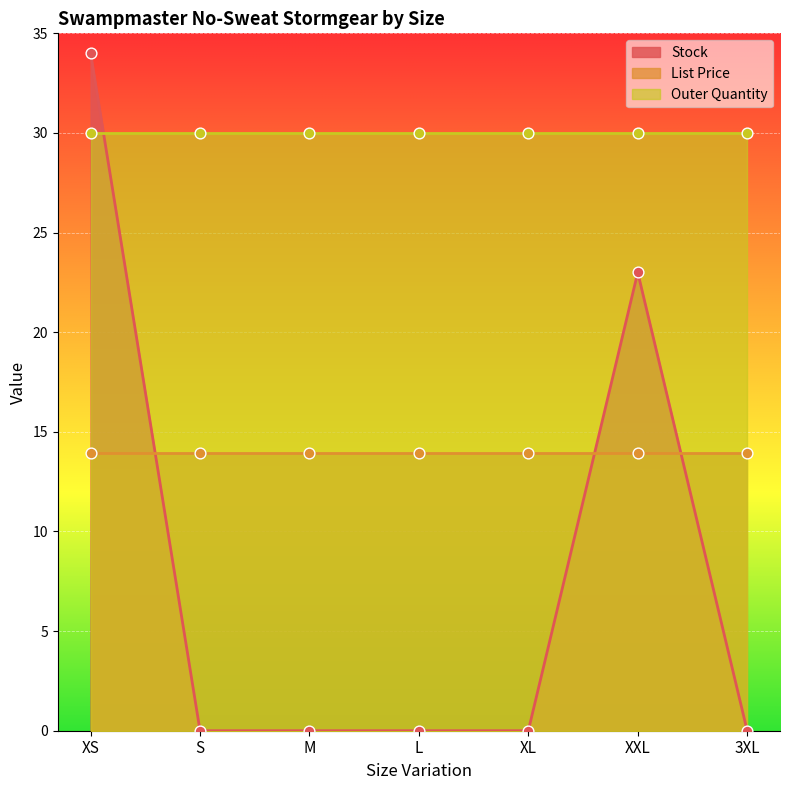

Which series has the largest total across all categories?

Outer Quantity